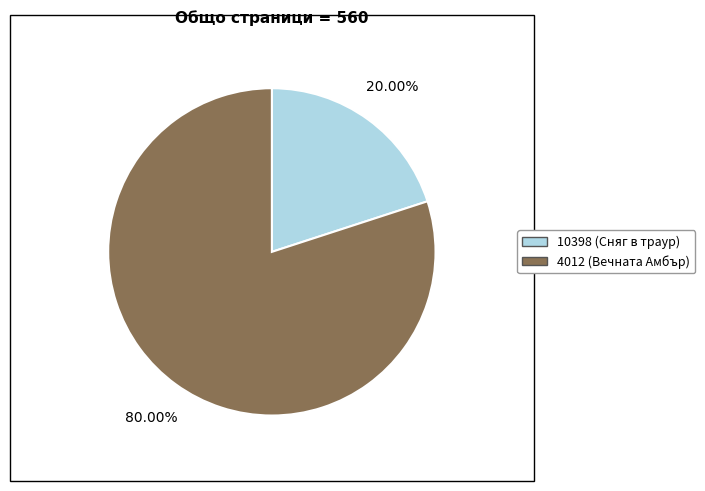

True or false: 4012 (Вечната Амбър) accounts for 80% of the total.

True